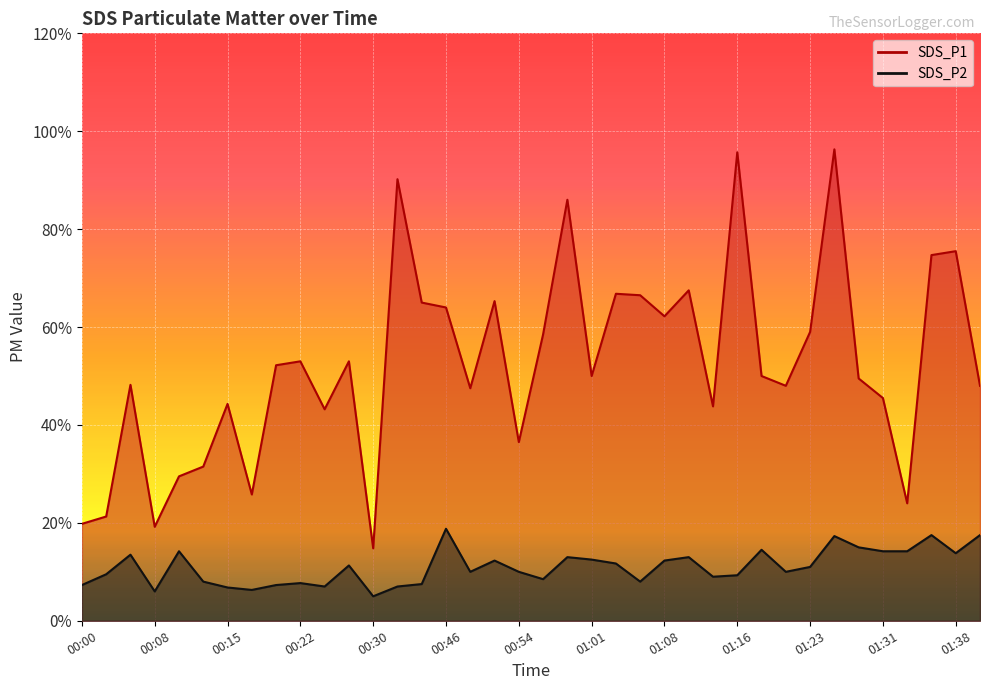

Reading right to left, what are all the values shown in this chart?

SDS_P1: 01:41=4.8	01:38=7.5	01:36=7.5	01:34=2.4	01:31=4.5	01:28=5.0	01:25=9.6	01:23=5.9	01:20=4.8	01:18=5.0	01:16=9.6	01:13=4.4	01:11=6.8	01:08=6.2	01:06=6.7	01:03=6.7	01:01=5.0	00:58=8.6	00:56=5.8	00:54=3.6	00:51=6.5	00:48=4.8	00:46=6.4	00:42=6.5	00:32=9.0	00:30=1.5	00:27=5.3	00:25=4.3	00:22=5.3	00:20=5.2	00:17=2.6	00:15=4.4	00:12=3.1	00:10=3.0	00:08=1.9	00:05=4.8	00:02=2.1	00:00=2.0
SDS_P2: 01:41=1.8	01:38=1.4	01:36=1.8	01:34=1.4	01:31=1.4	01:28=1.5	01:25=1.7	01:23=1.1	01:20=1.0	01:18=1.4	01:16=0.9	01:13=0.9	01:11=1.3	01:08=1.2	01:06=0.8	01:03=1.2	01:01=1.2	00:58=1.3	00:56=0.8	00:54=1.0	00:51=1.2	00:48=1.0	00:46=1.9	00:42=0.8	00:32=0.7	00:30=0.5	00:27=1.1	00:25=0.7	00:22=0.8	00:20=0.7	00:17=0.6	00:15=0.7	00:12=0.8	00:10=1.4	00:08=0.6	00:05=1.4	00:02=0.9	00:00=0.7